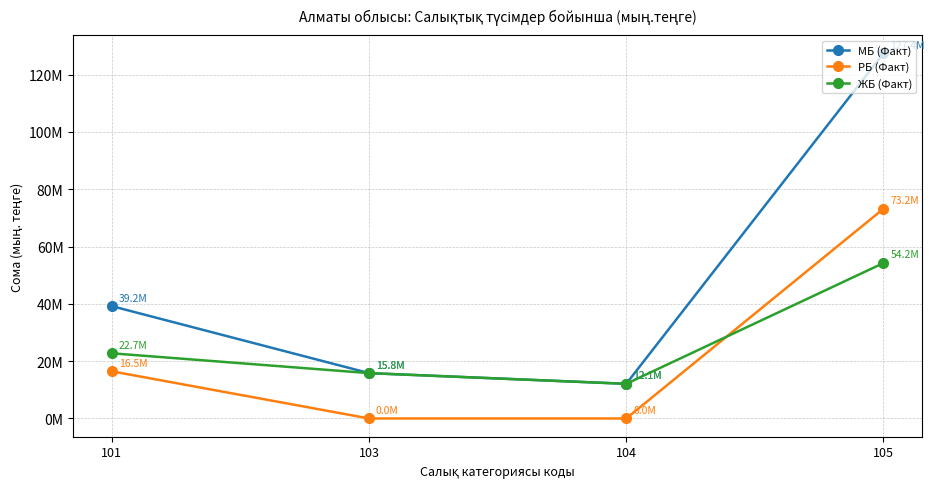

At 101, list the series in order from smallest to largest.

РБ (Факт), ЖБ (Факт), МБ (Факт)